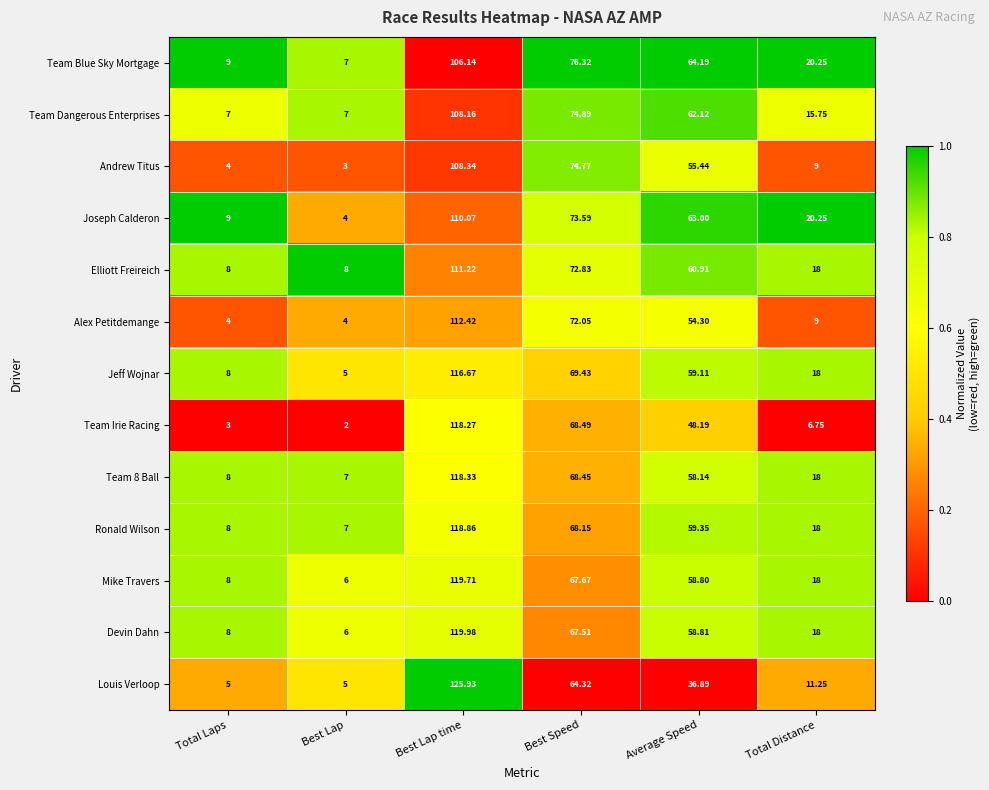

Which series has the largest range (max minus min)?

Louis Verloop